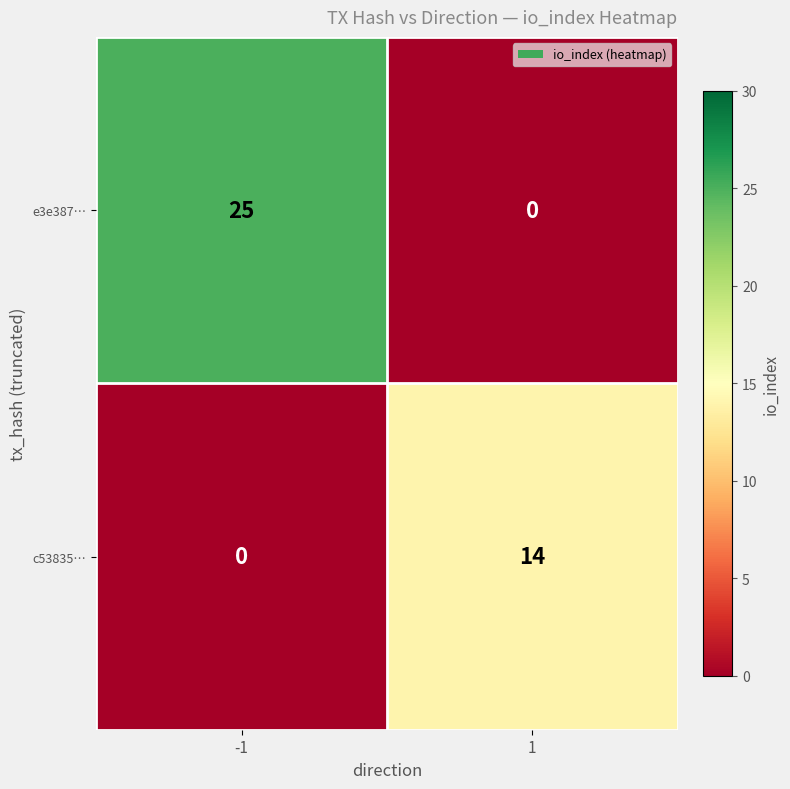

Which series has the largest total across all categories?

e3e387…